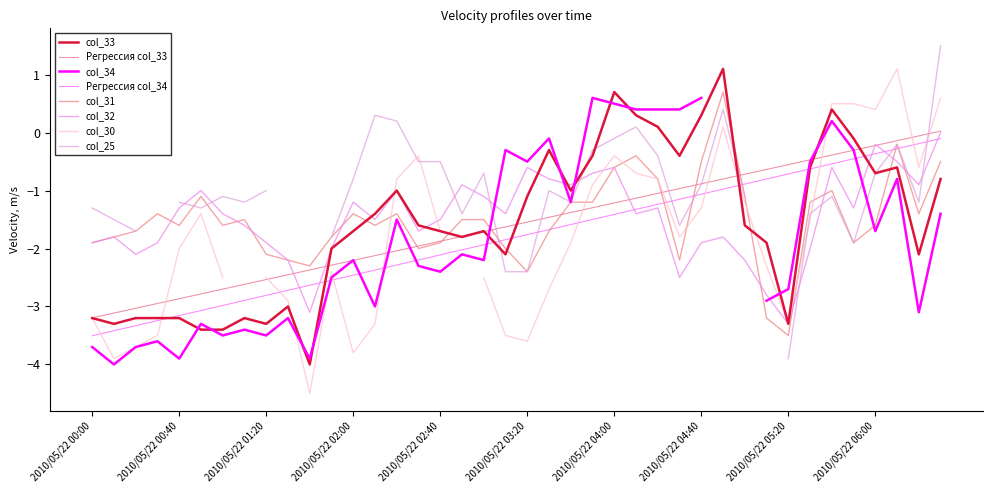

At which category is the sum across all series the highest?

2010/05/22 04:50